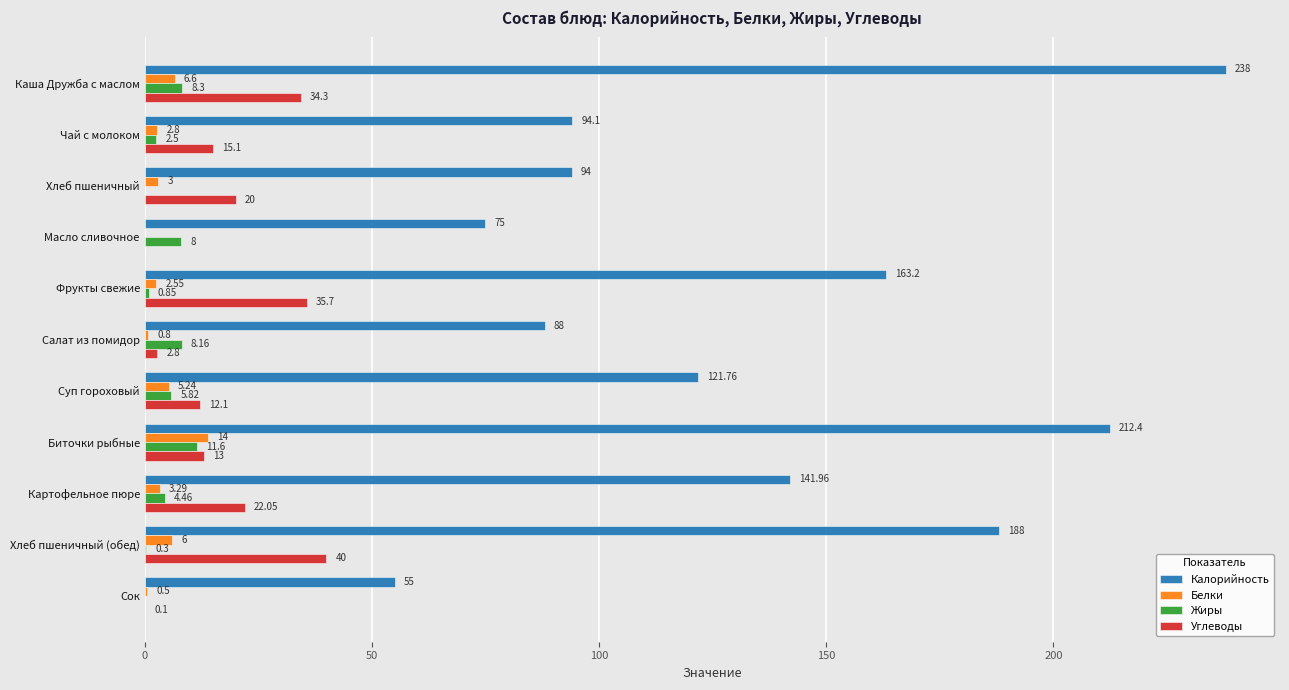

At which category is the sum across all series the highest?

Каша Дружба с маслом